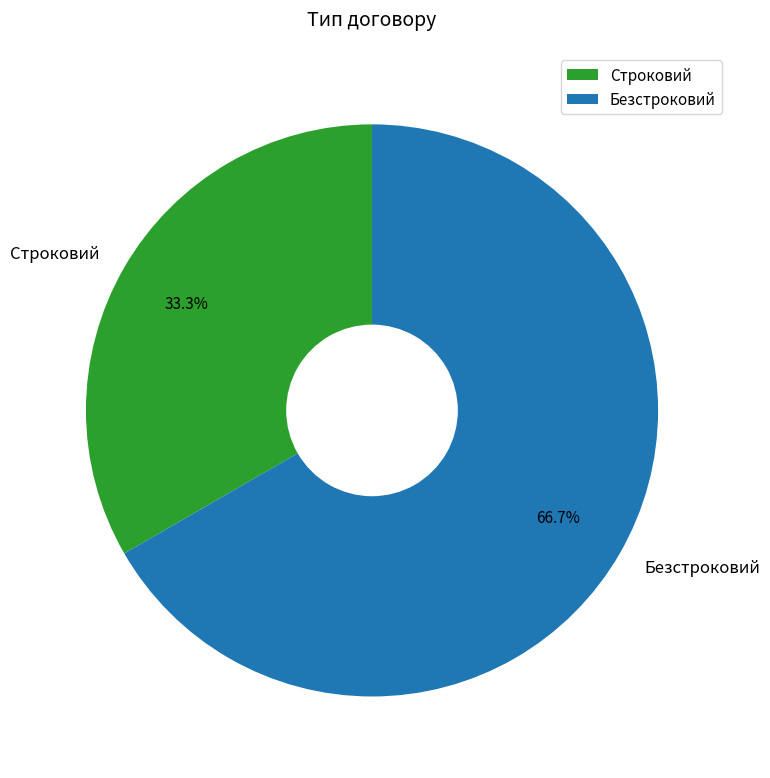

To the nearest percent, what is the difference between the Строковий and Безстроковий slice percentages?

33%